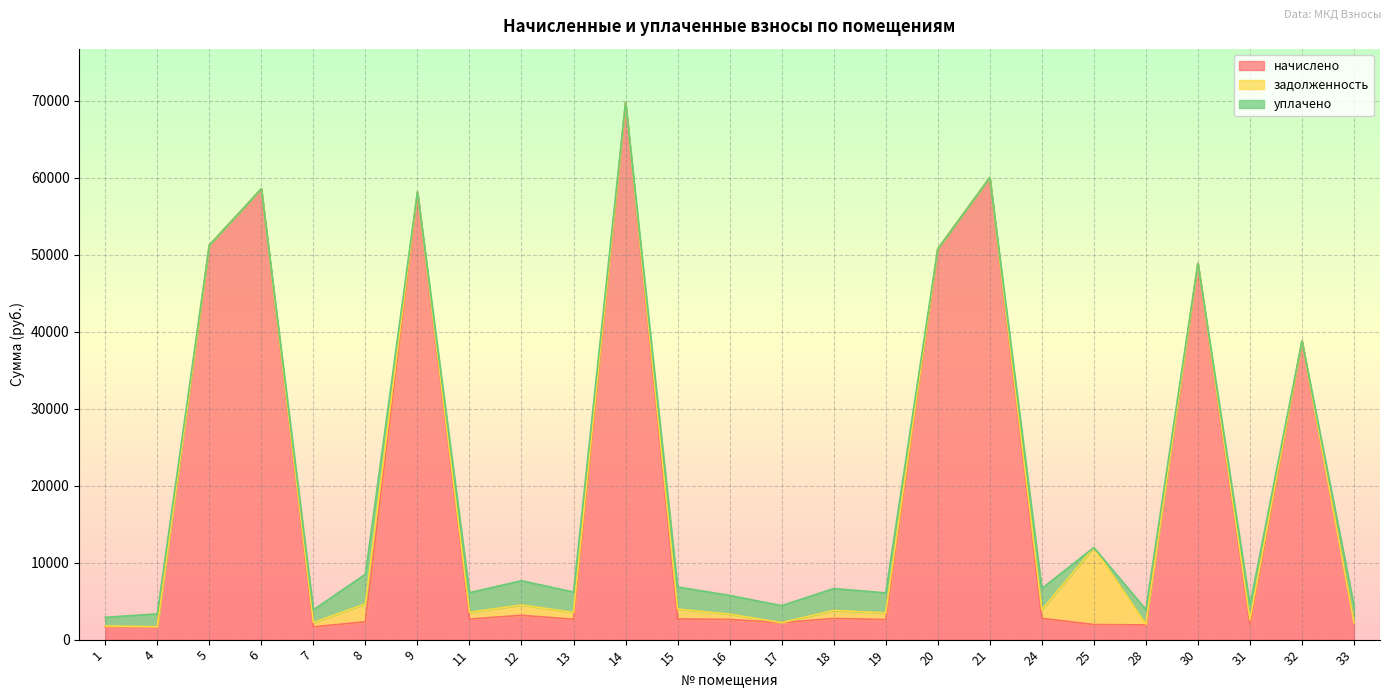

How many lines are shown in the chart?

3